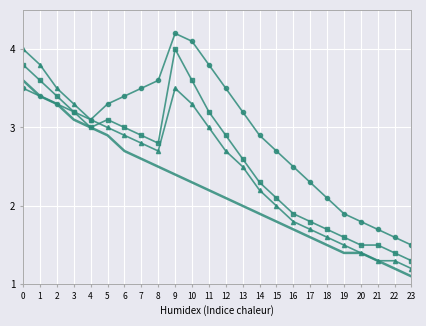

What is the total value across all series at 15?

8.6